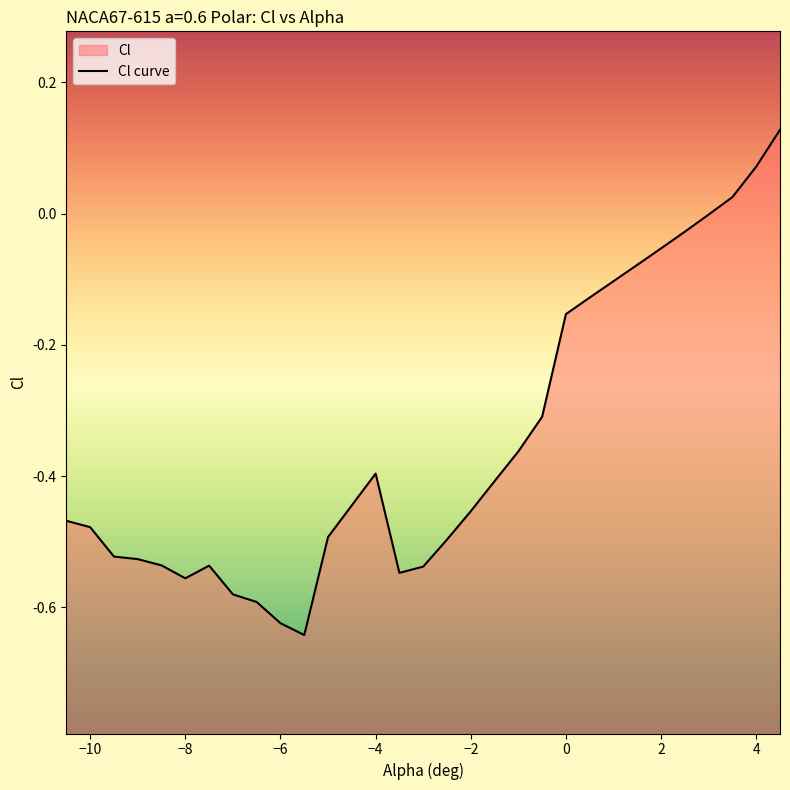

What is the smallest value displayed?

-0.6